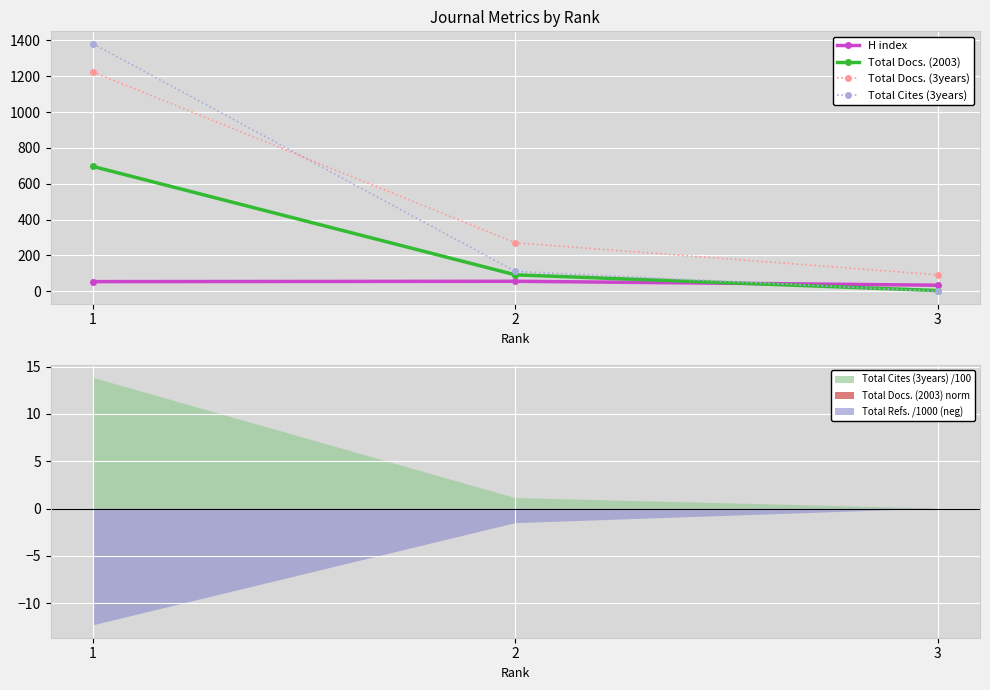

At how many categories does at least one series exceed 912?

1